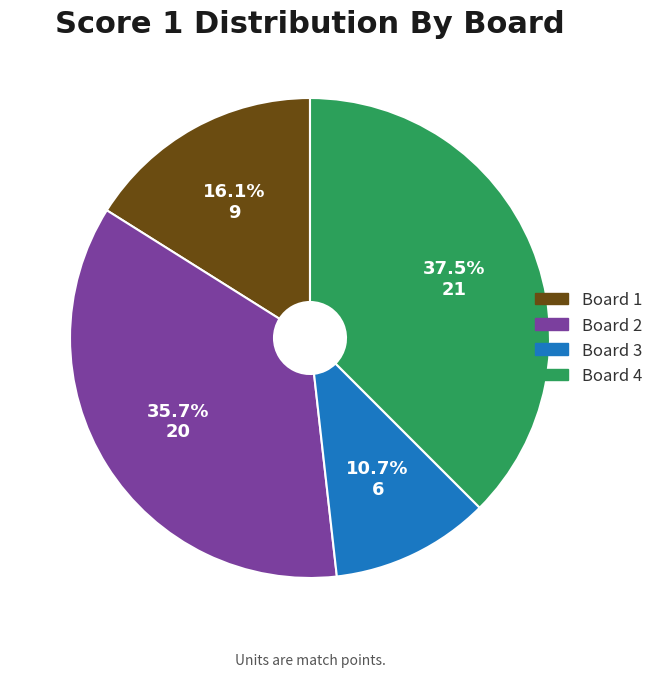

Rank the categories by value from lowest to highest.

Board 3, Board 1, Board 2, Board 4